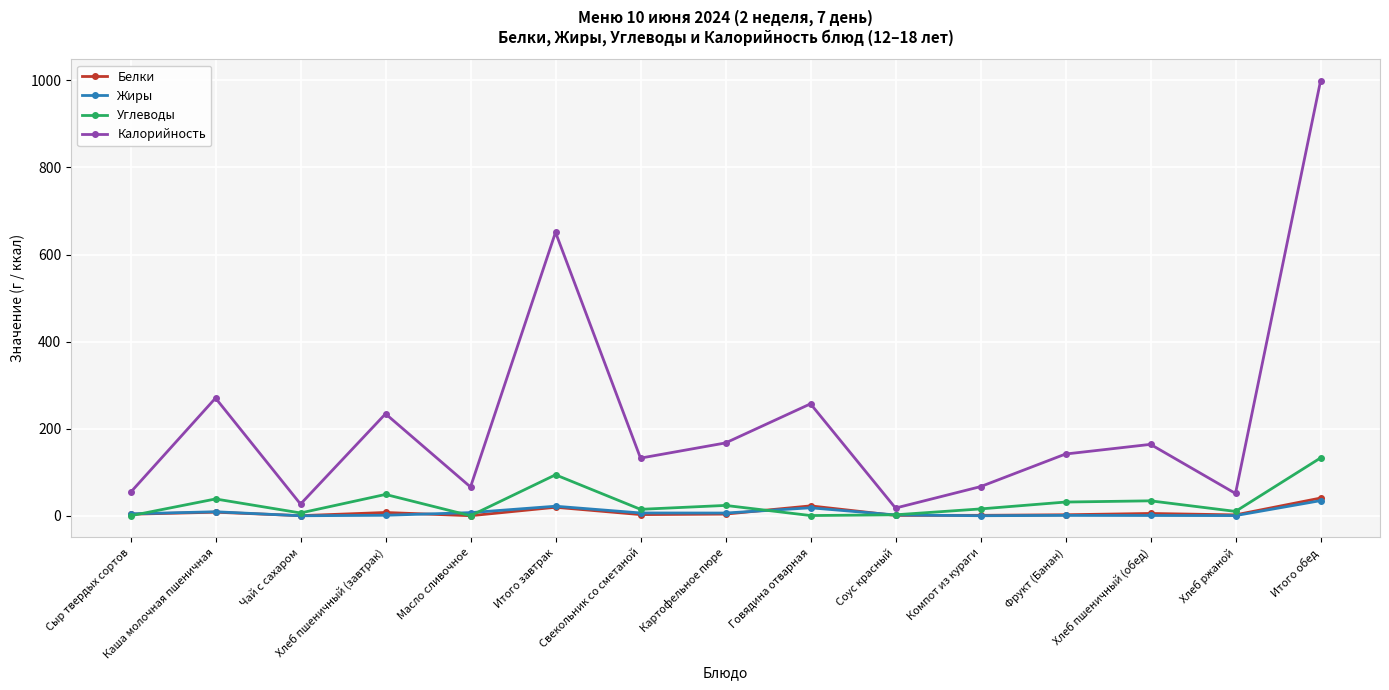

Which series changed the most between Сыр твердых сортов and Хлеб пшеничный (завтрак)?

Калорийность